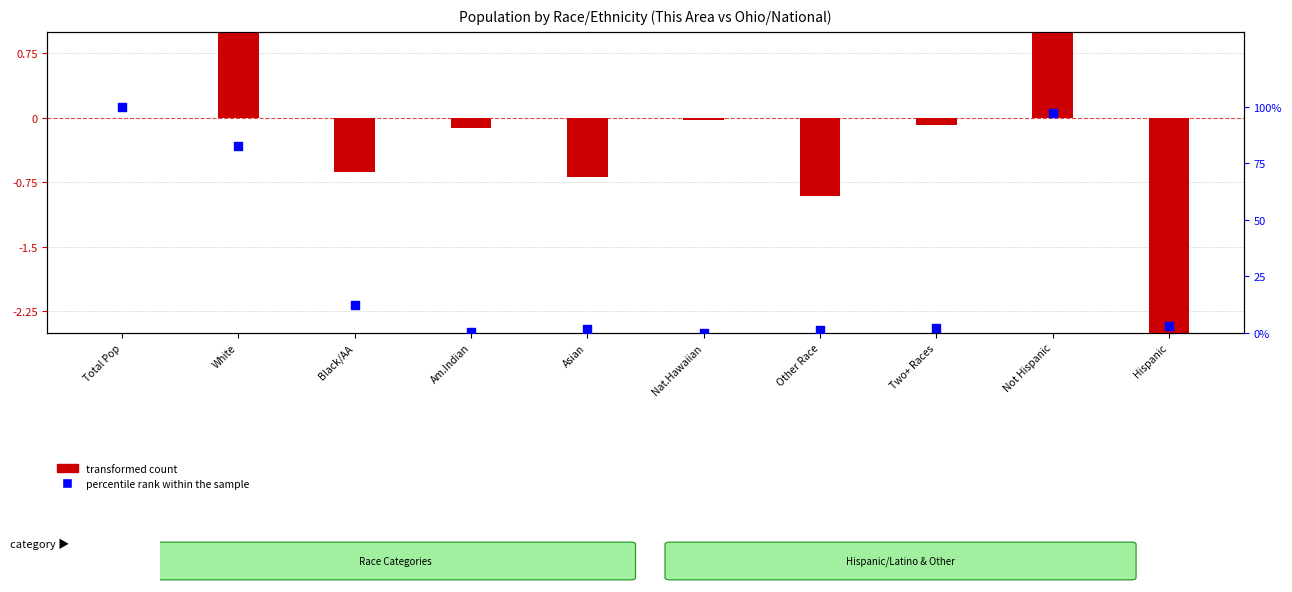

Which series has the largest Y range (max minus min)?

percentile rank within the sample